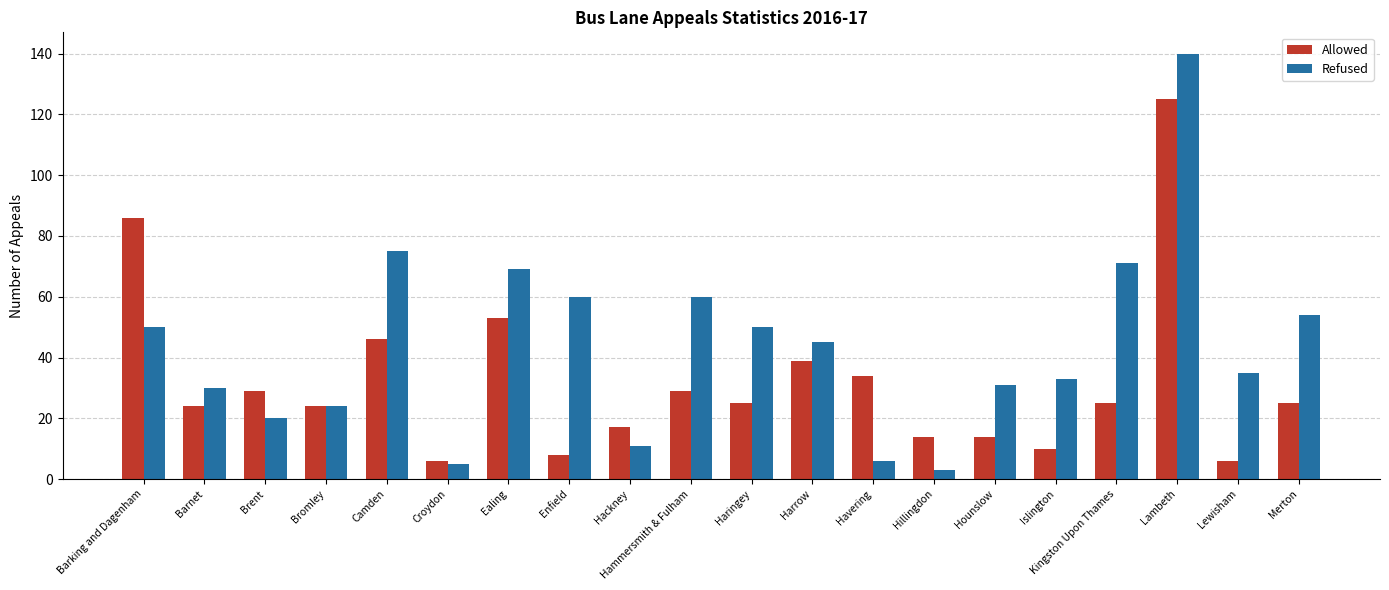

The value of Refused at Camden is 75. True or false?

True